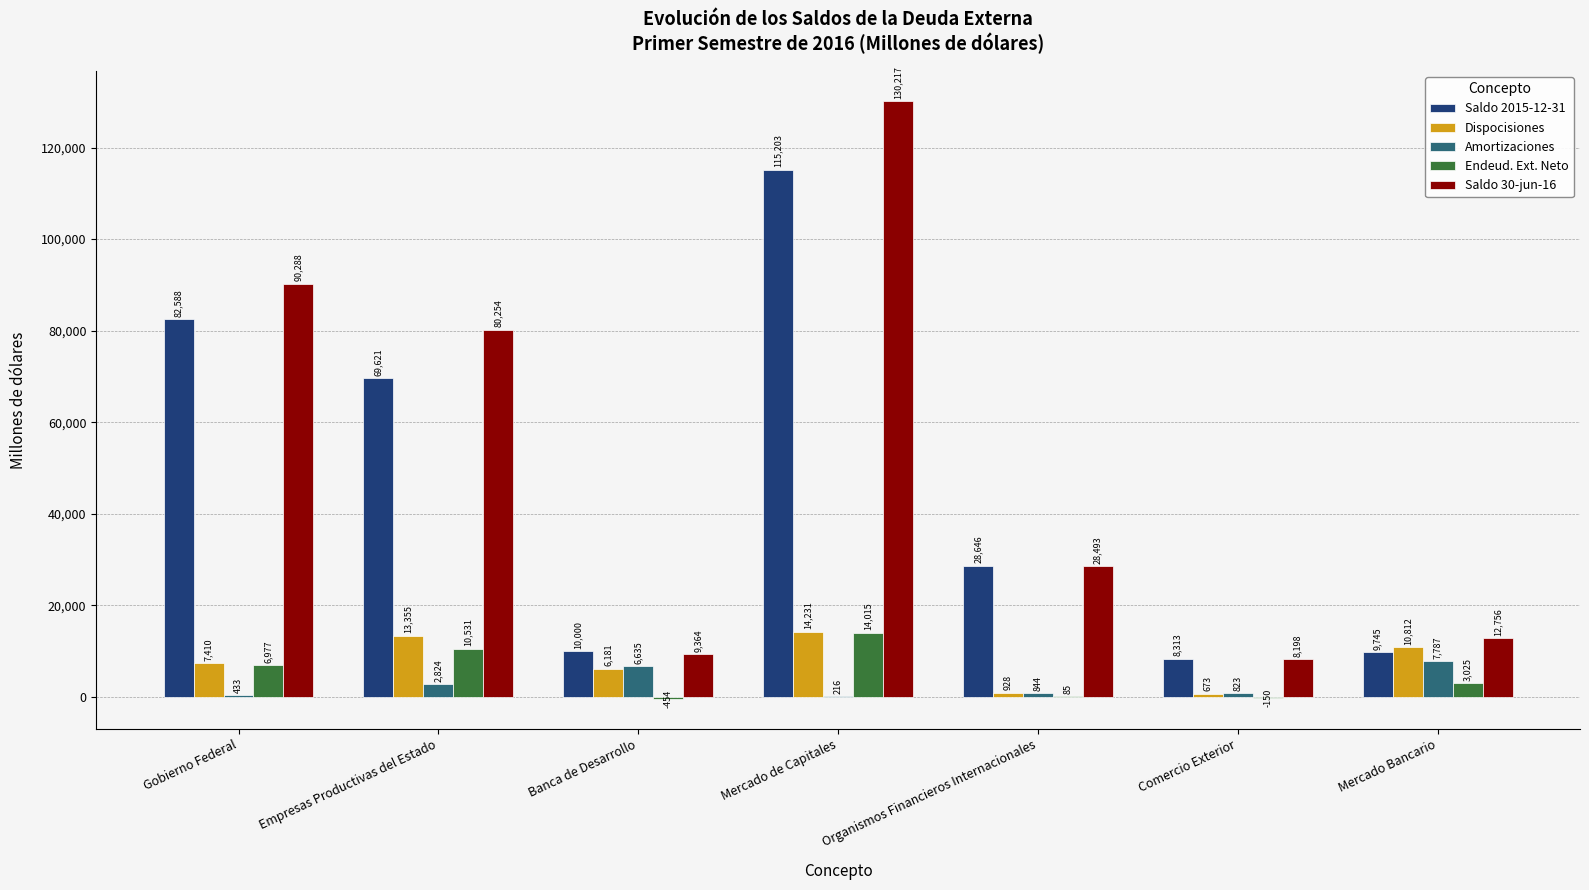

What is the approximate value of Dispocisiones at Banca de Desarrollo?

6180.7